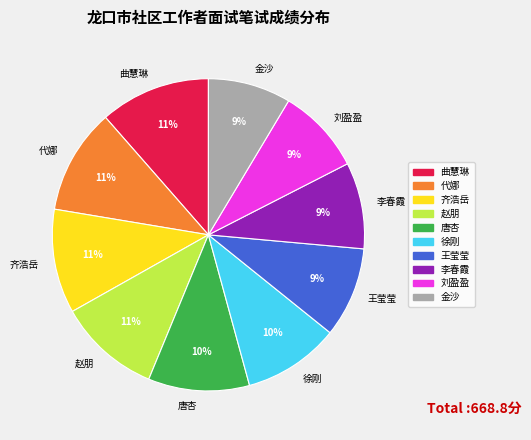

Does any single category account for the majority?

No